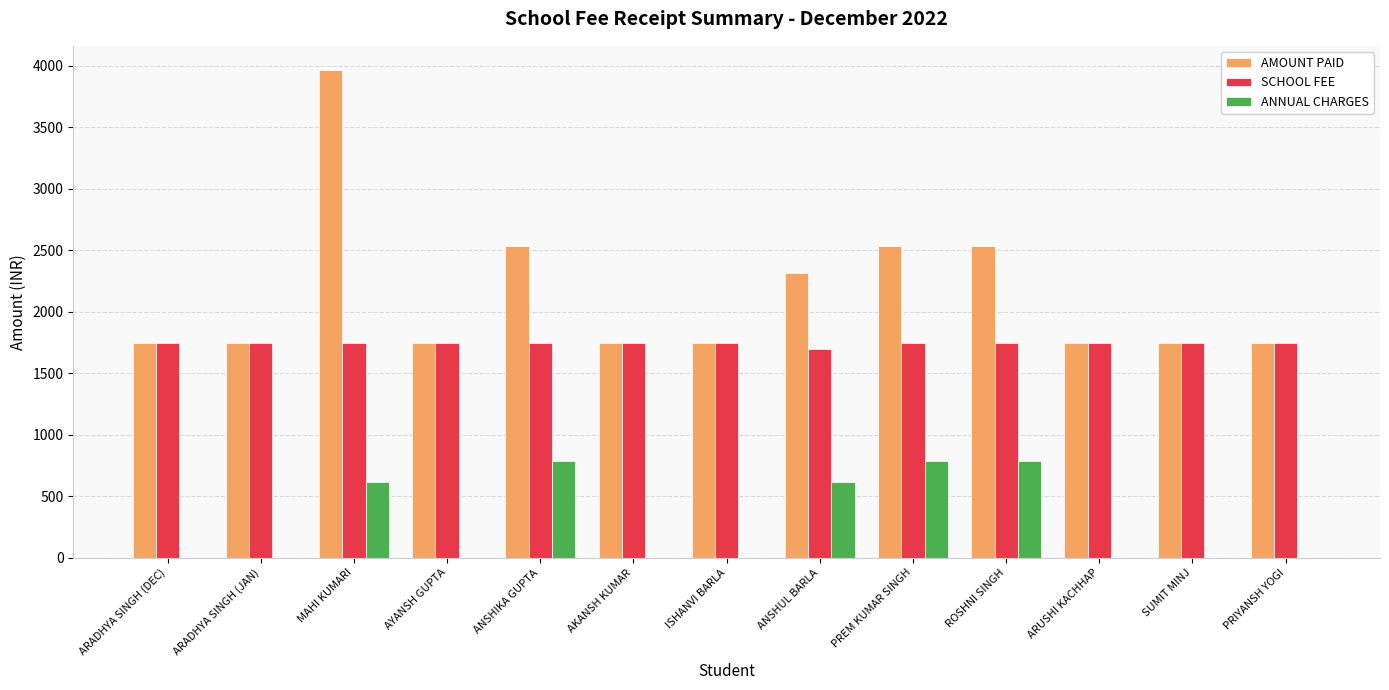

Is the value of AMOUNT PAID at PREM KUMAR SINGH greater than the value of SCHOOL FEE at ROSHNI SINGH?

Yes